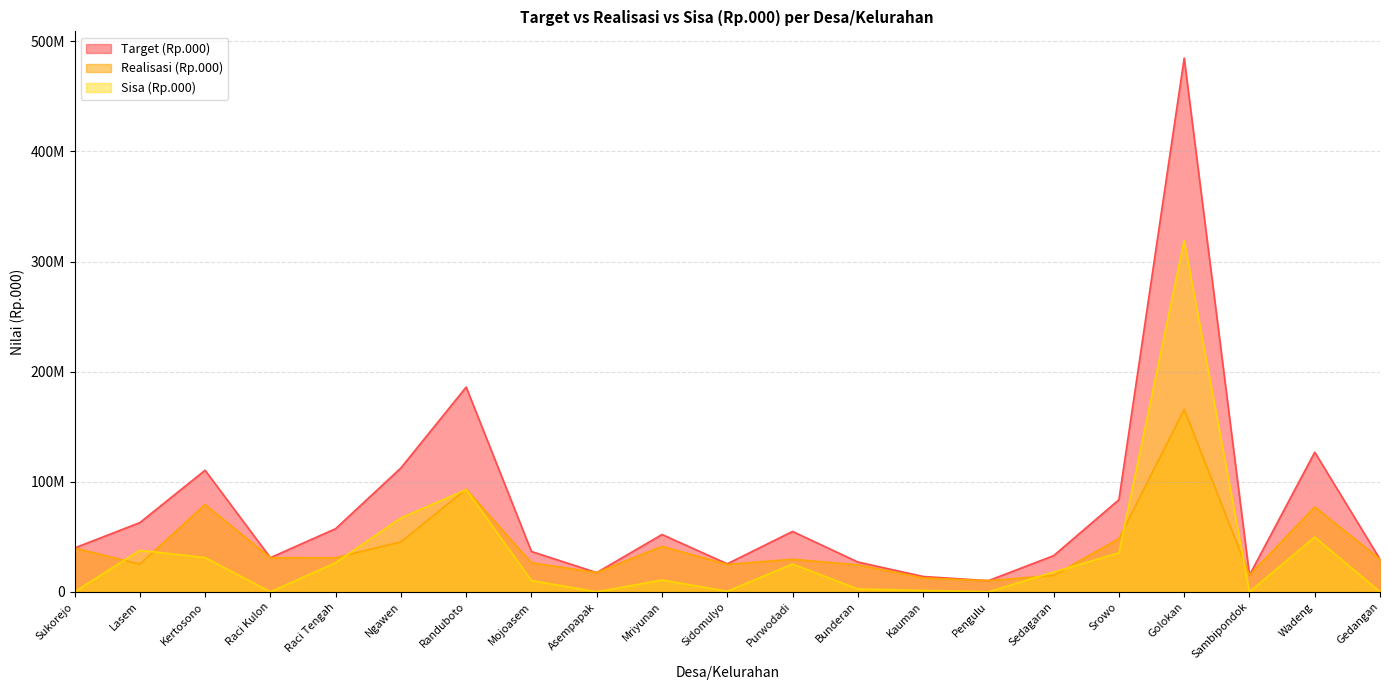

What is the difference between the maximum and minimum values in the Sisa (Rp.000) series?

319014842